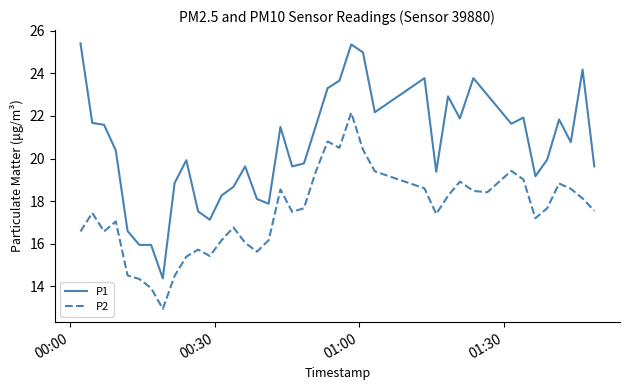

True or false: P2 has more than 1 interior local peaks.

True